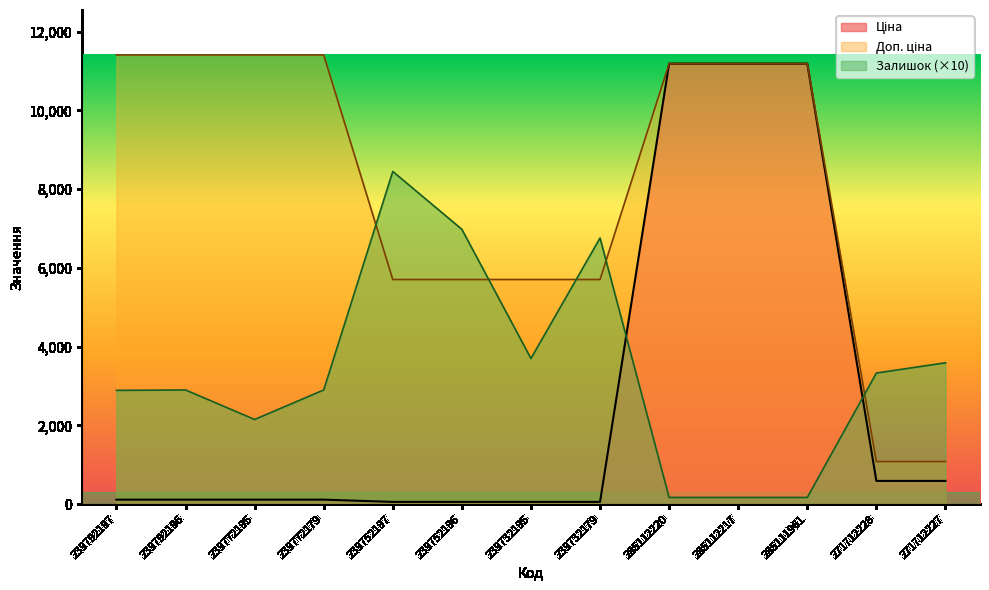

Between 239732195 and 271712227, which series saw the biggest shift?

Доп. ціна